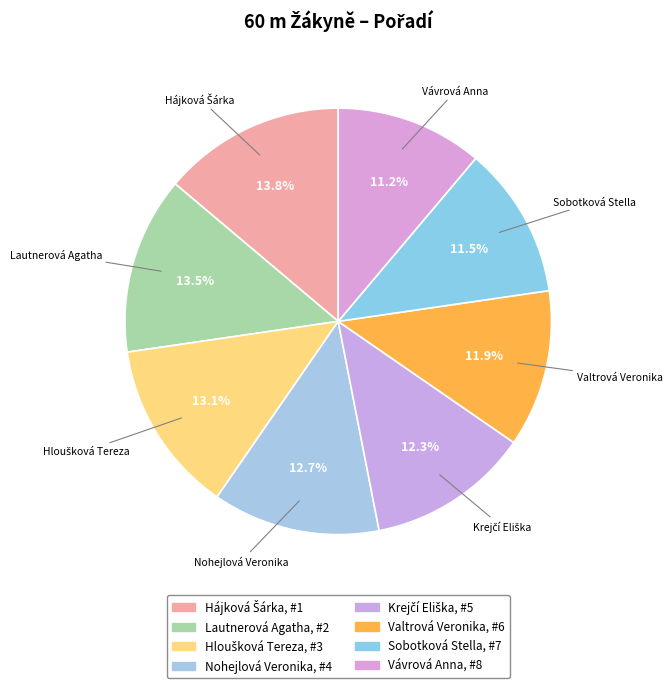

Does any single category account for the majority?

No